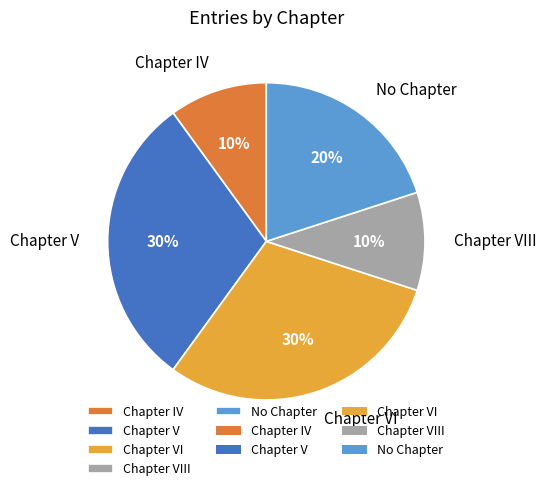

Combined, do Chapter VI and Chapter VIII account for over 50%?

No